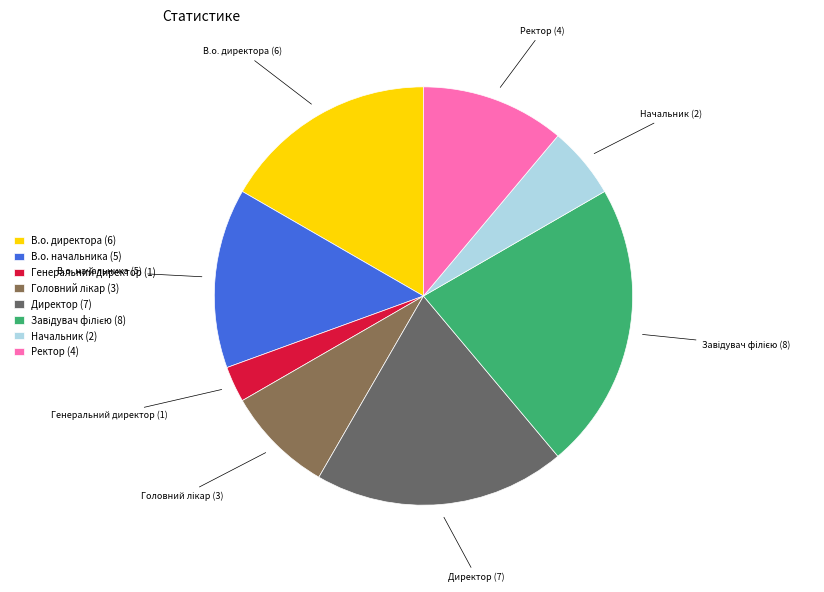

Is there a majority slice in this chart?

No